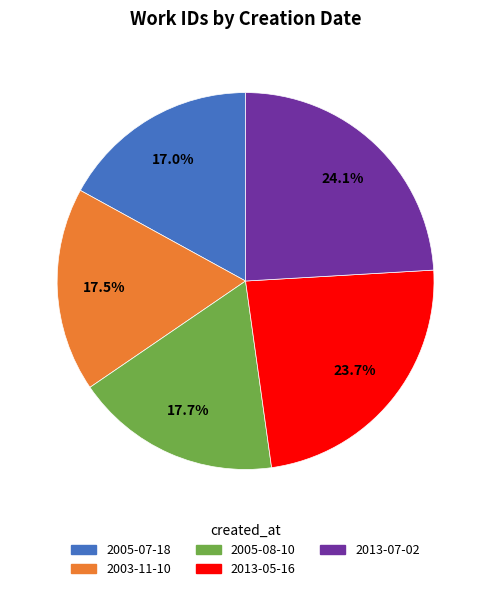

Count the number of slices in the pie.

5